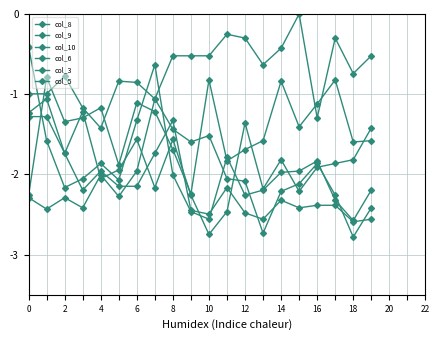

In col_9, how many points are lower than both neighbors (excluding endpoints)?

5